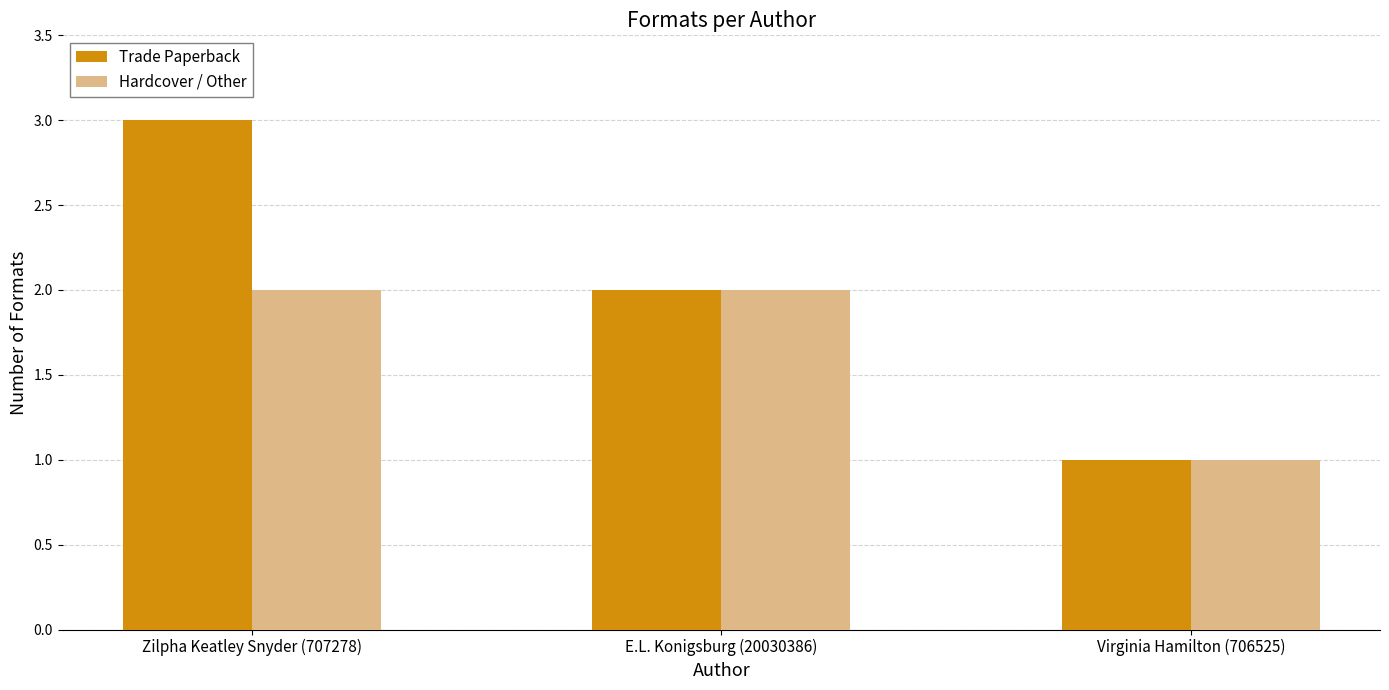

Where is Hardcover / Other nearest to the value 1?

Virginia Hamilton (706525)